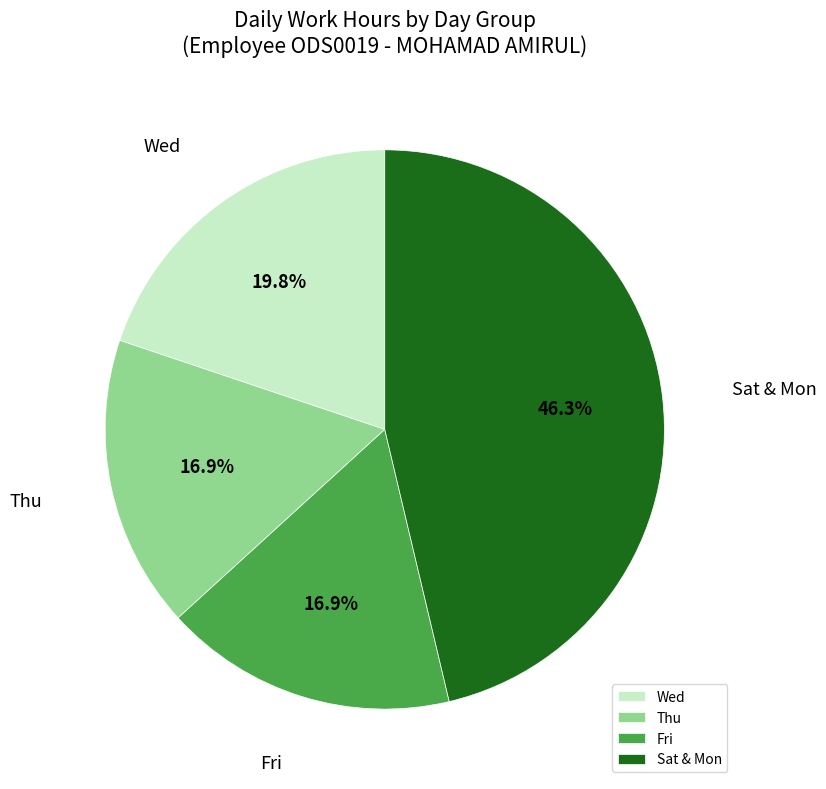

Between Wed and Thu, which is larger?

Wed